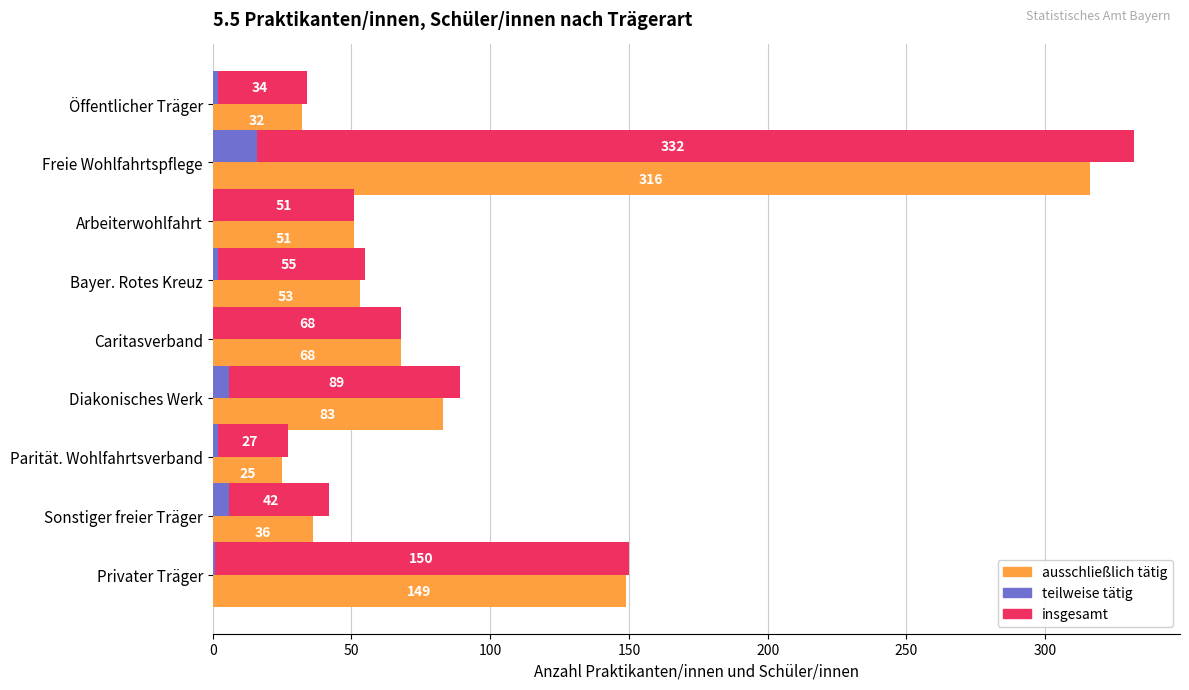

Is the value of ausschließlich tätig at Sonstiger freier Träger greater than the value of insgesamt at Parität. Wohlfahrtsverband?

Yes